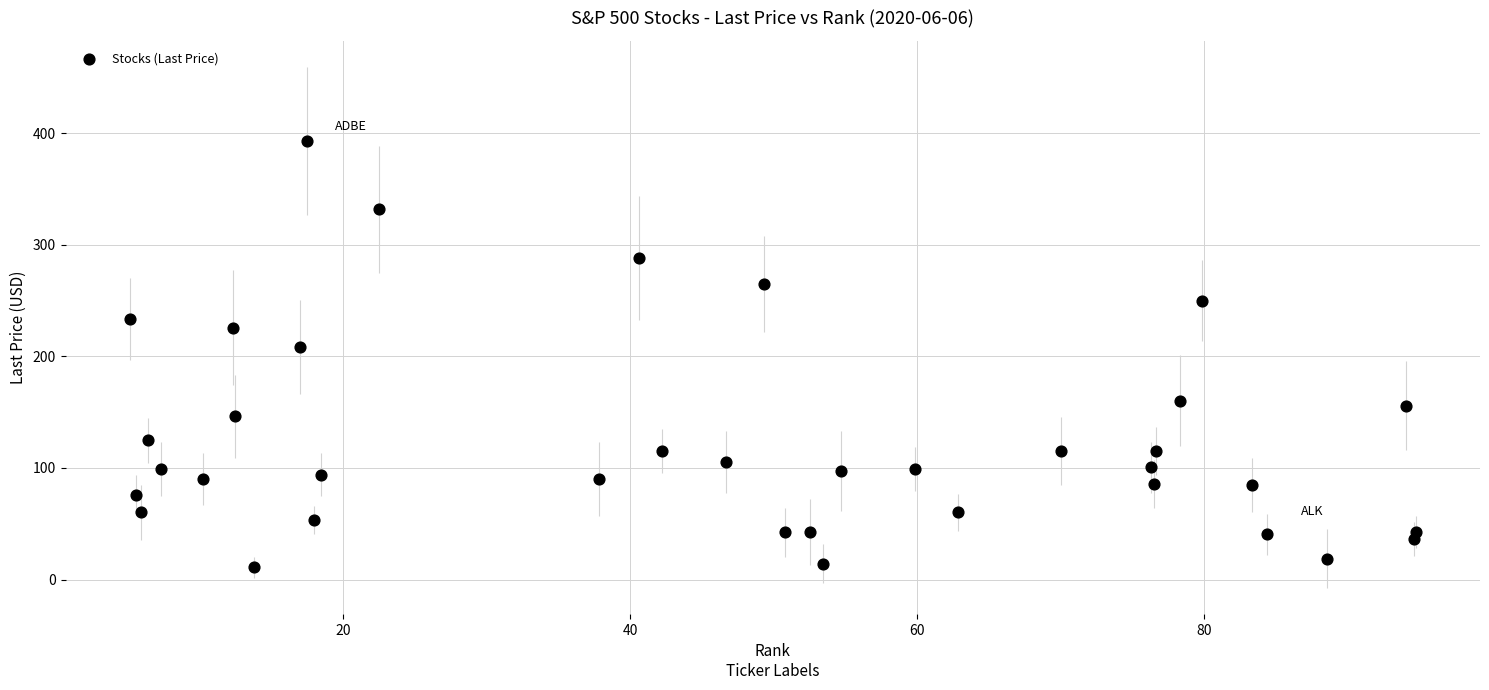

What Y value in the scatter plot is closest to 201?

208.5